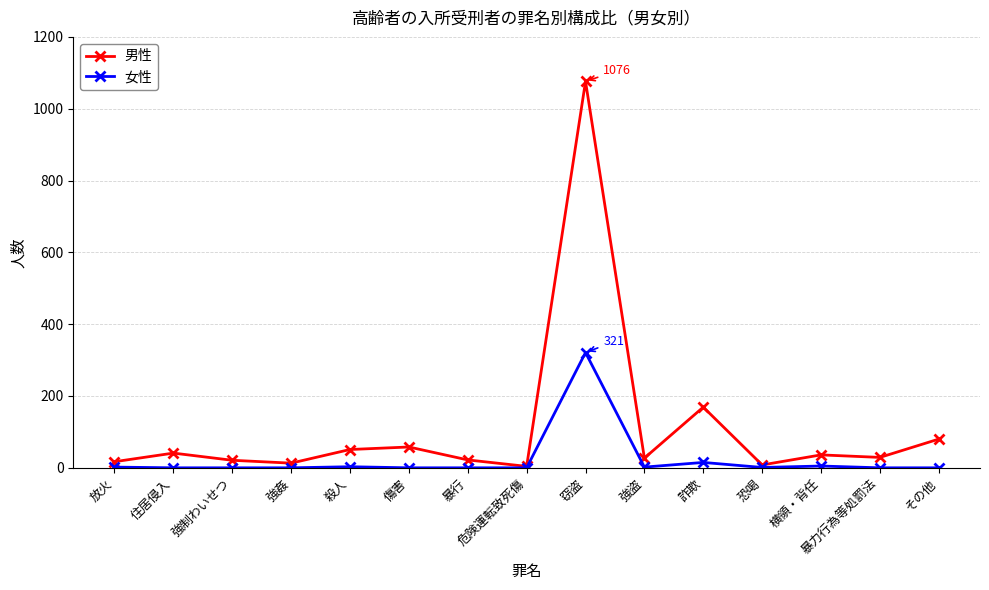

Which series has the largest total across all categories?

男性